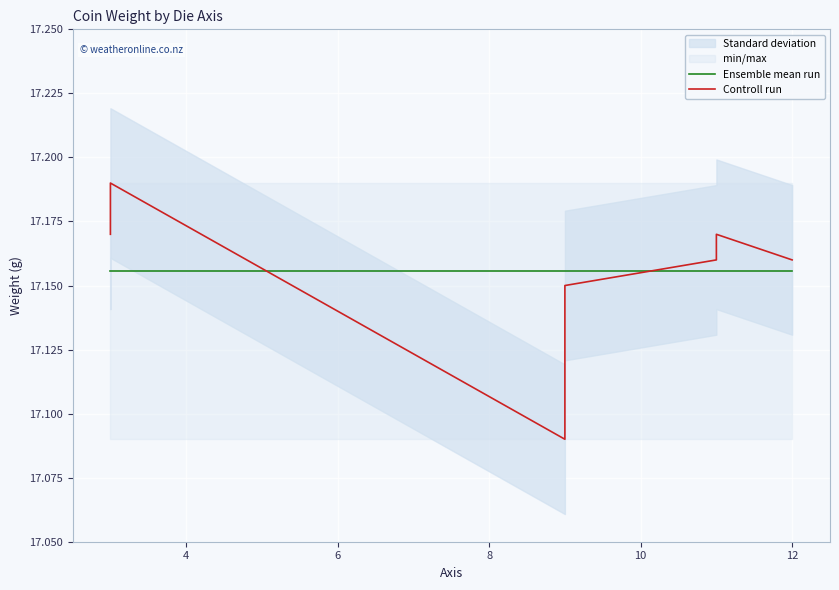

True or false: Ensemble mean run has a value of 17.2 at 8.

True